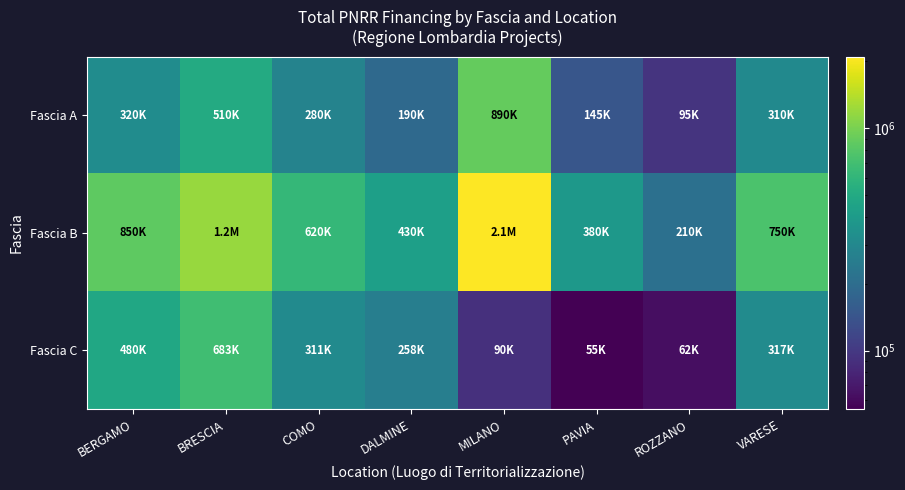

Reading left to right, transcribe all the data shown in this chart.

Fascia A: BERGAMO=320000.0	BRESCIA=510000.0	COMO=280000.0	DALMINE=190000.0	MILANO=890000.0	PAVIA=145000.0	ROZZANO=95000.0	VARESE=310000.0
Fascia B: BERGAMO=850000.0	BRESCIA=1200000.0	COMO=620000.0	DALMINE=430000.0	MILANO=2100000.0	PAVIA=380000.0	ROZZANO=210000.0	VARESE=750000.0
Fascia C: BERGAMO=479948.9	BRESCIA=682522.5	COMO=311136.9	DALMINE=258386.7	MILANO=90268.6	PAVIA=54577.6	ROZZANO=62062.4	VARESE=317069.1